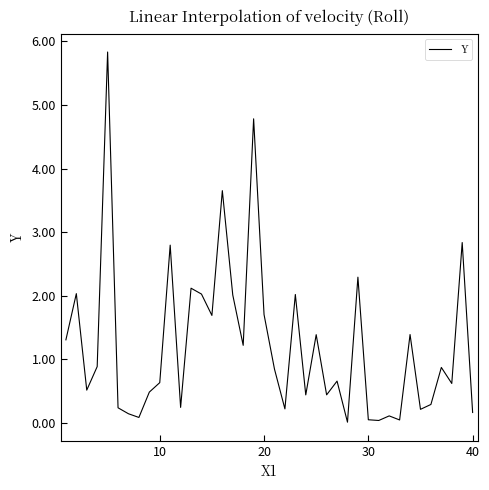

What is the difference between the maximum and minimum values?

5.8